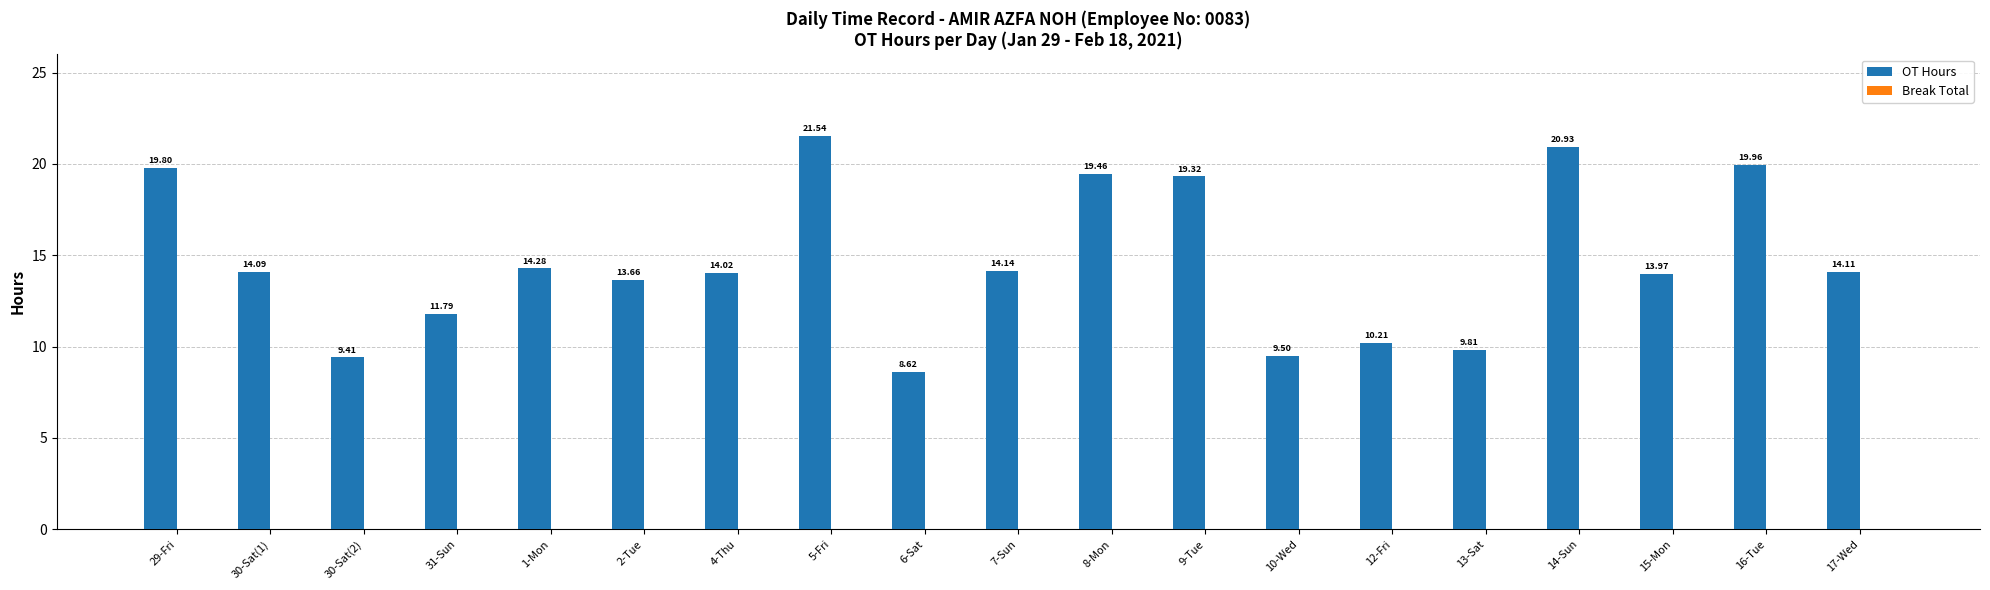

List the labels in order of value, smallest first.

6-Sat, 30-Sat(2), 10-Wed, 13-Sat, 12-Fri, 31-Sun, 2-Tue, 15-Mon, 4-Thu, 30-Sat(1), 17-Wed, 7-Sun, 1-Mon, 9-Tue, 8-Mon, 29-Fri, 16-Tue, 14-Sun, 5-Fri